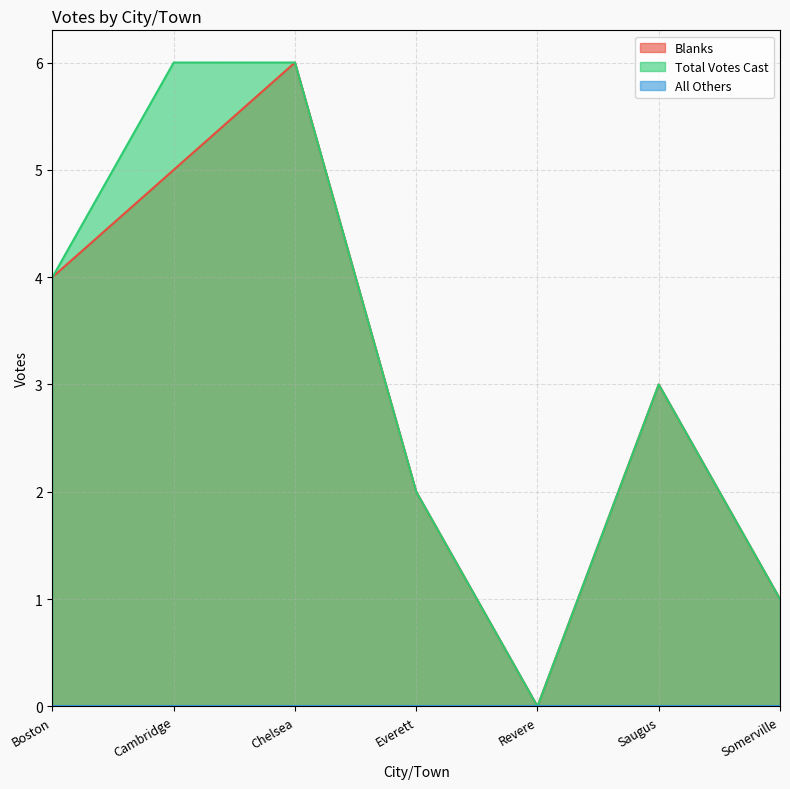

At which category does Total Votes Cast reach its first local valley?

Revere